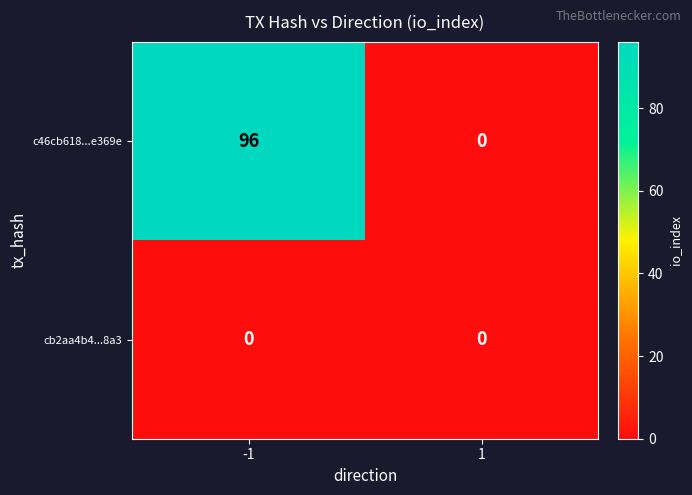

At how many categories does at least one series exceed 91?

1